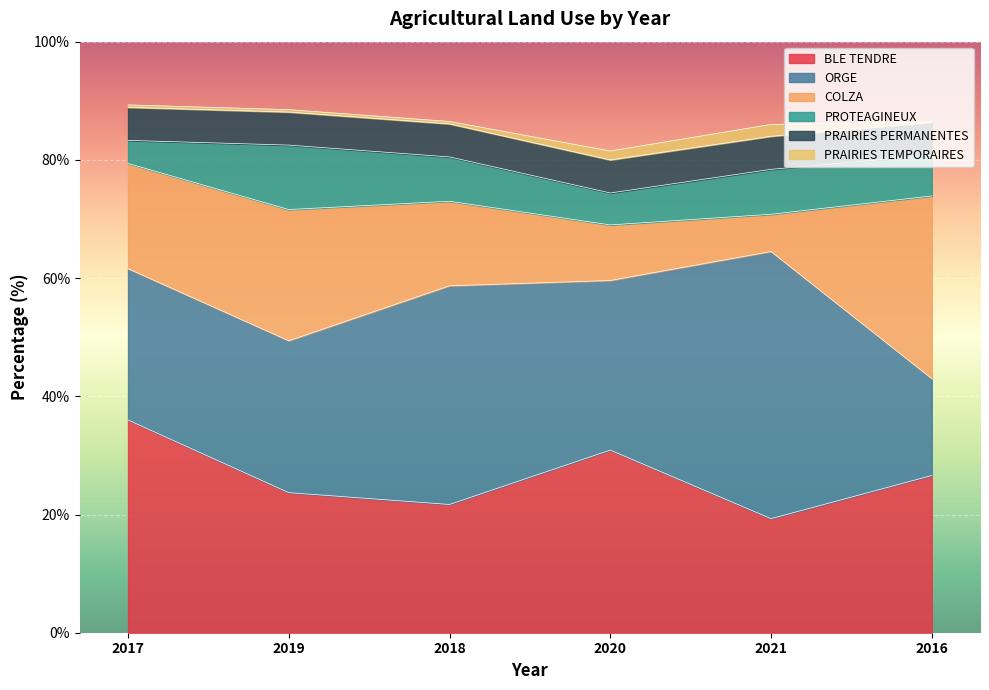

Is the value of BLE TENDRE at 2019 greater than the value of COLZA at 2018?

Yes